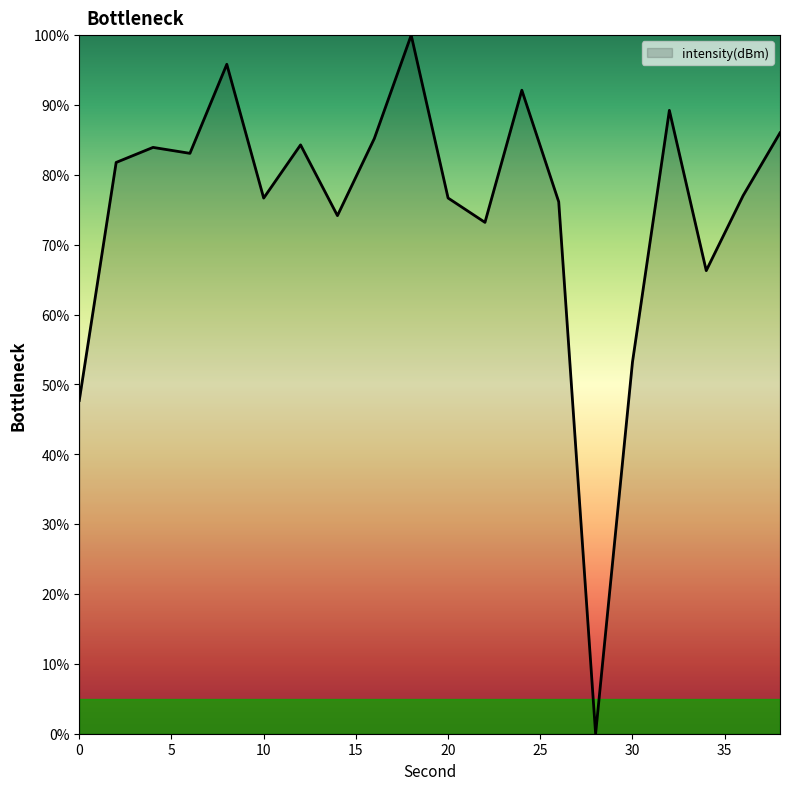

What is the maximum value shown in the chart?

100.0